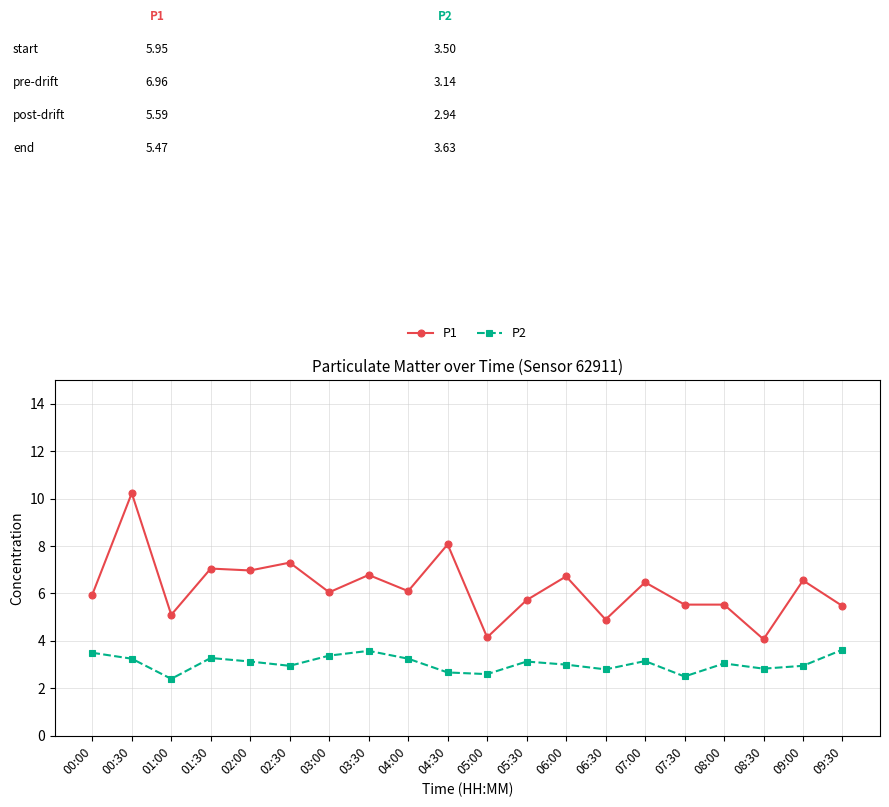

True or false: P2 has more than 2 interior local peaks.

True